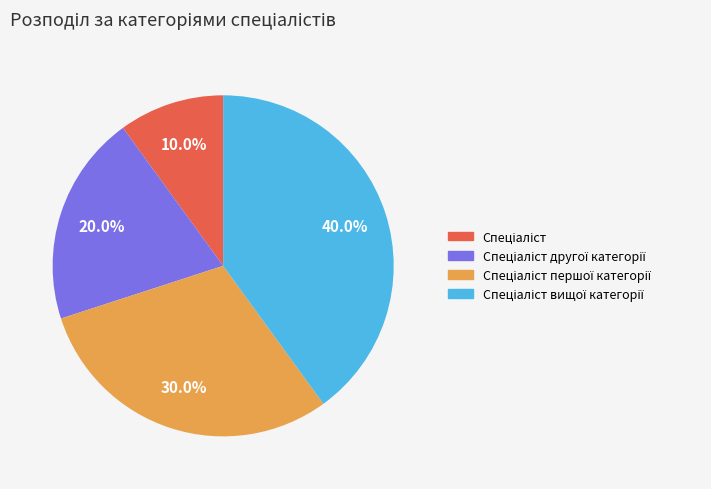

To the nearest percent, what is the average slice percentage?

25%